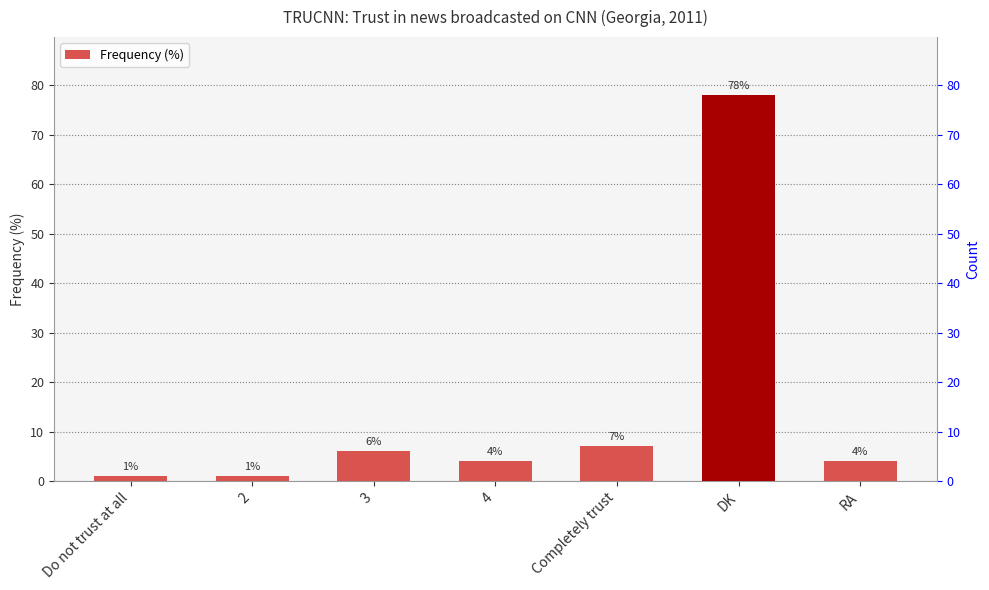

The value at Completely trust is 7. True or false?

True